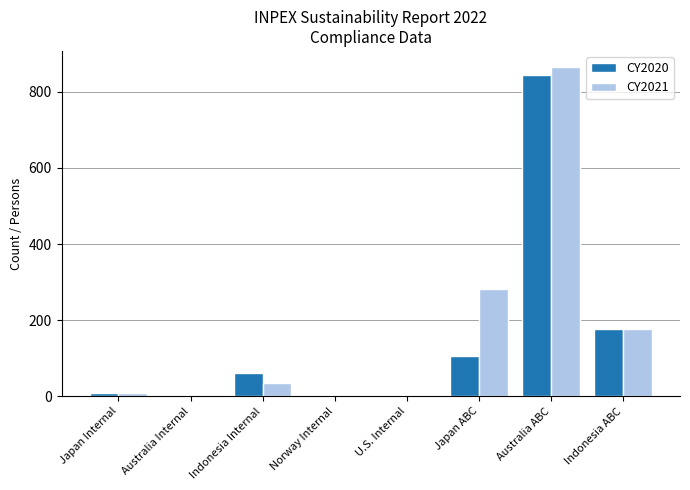

What is the maximum value for CY2020?

845